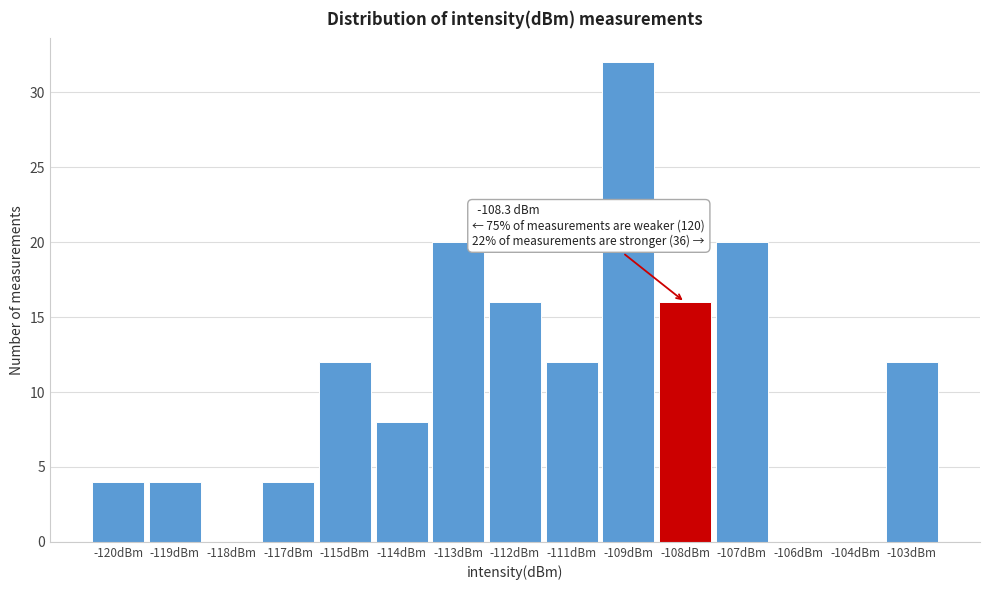

Reading right to left, list all the values displayed in this chart.

-103dBm=12	-104dBm=0	-106dBm=0	-107dBm=20	-108dBm=16	-109dBm=32	-111dBm=12	-112dBm=16	-113dBm=20	-114dBm=8	-115dBm=12	-117dBm=4	-118dBm=0	-119dBm=4	-120dBm=4